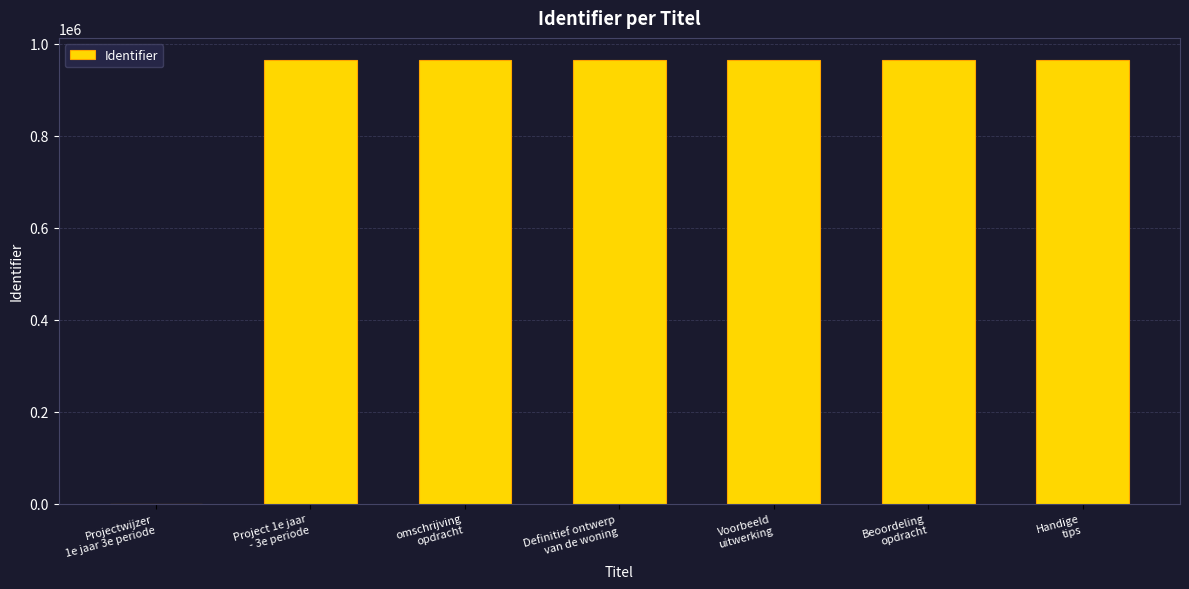

What is the sum of all values?

5788224